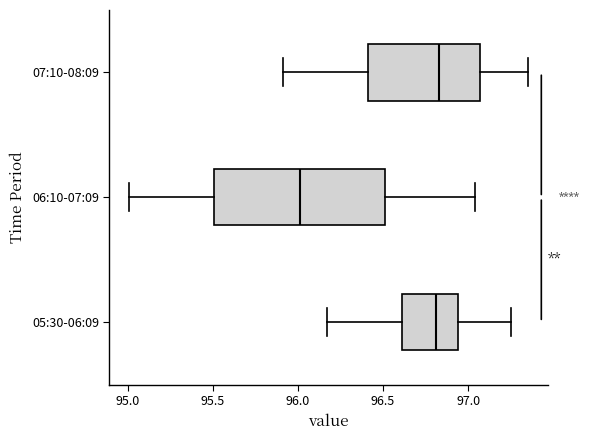

Reading bottom to top, transcribe this box plot: for each box, give where its median line is, the range the box spans, and where its two whiskers end, as read against the x-axis. The values are not printed on the chart, so give them approximately, as read against the axis.

05:30-06:09: median 96.80, box 96.60 to 96.95, whiskers 96.15 to 97.25
06:10-07:09: median 96.00, box 95.50 to 96.50, whiskers 95.00 to 97.05
07:10-08:09: median 96.85, box 96.40 to 97.05, whiskers 95.90 to 97.35